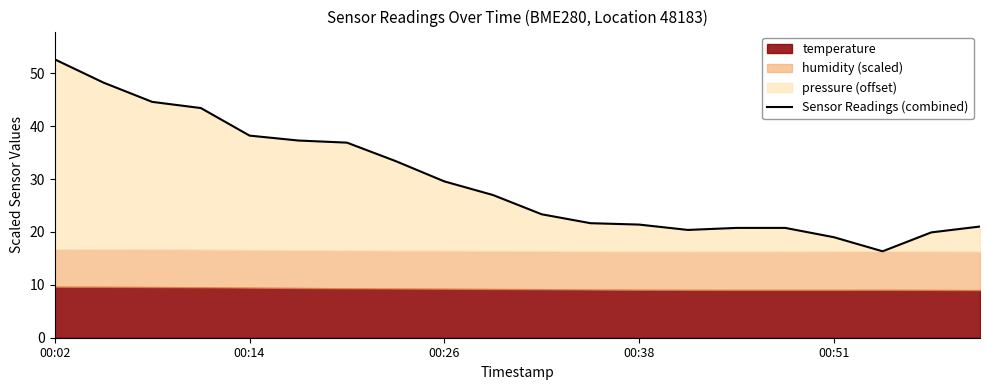

How many data points are less than 26?

10